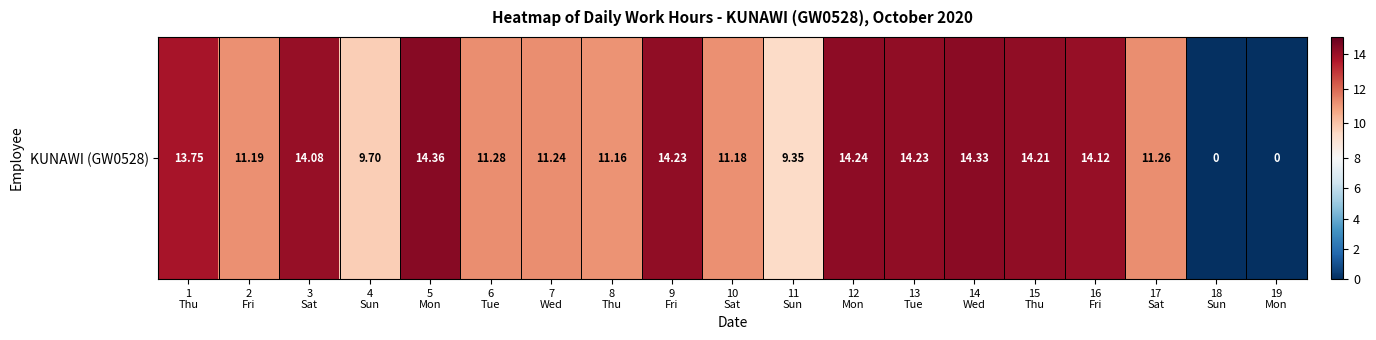

Rank the categories by value from lowest to highest.

18
Sun, 19
Mon, 11
Sun, 4
Sun, 8
Thu, 10
Sat, 2
Fri, 7
Wed, 17
Sat, 6
Tue, 1
Thu, 3
Sat, 16
Fri, 15
Thu, 9
Fri, 13
Tue, 12
Mon, 14
Wed, 5
Mon